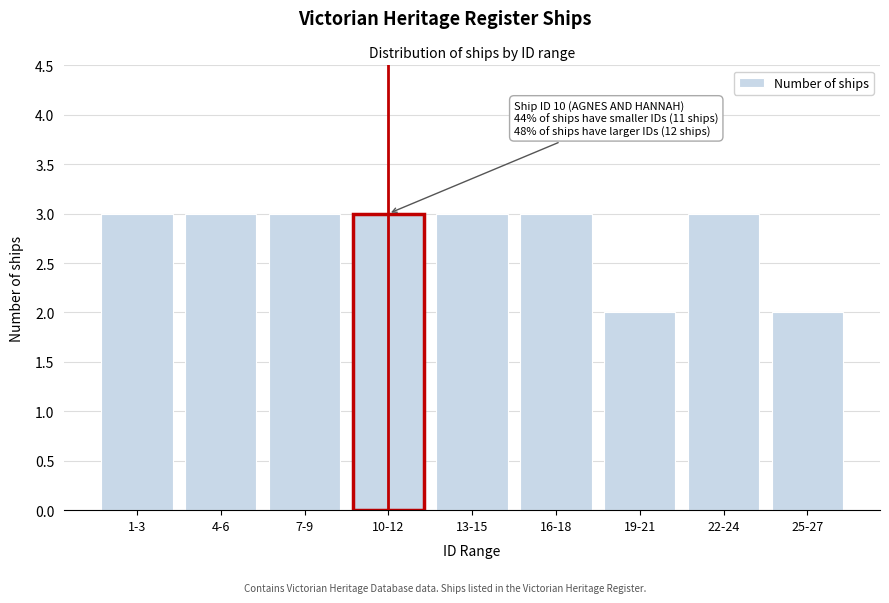

Reading left to right, transcribe all the data shown in this chart.

3	3	3	3	3	3	2	3	2